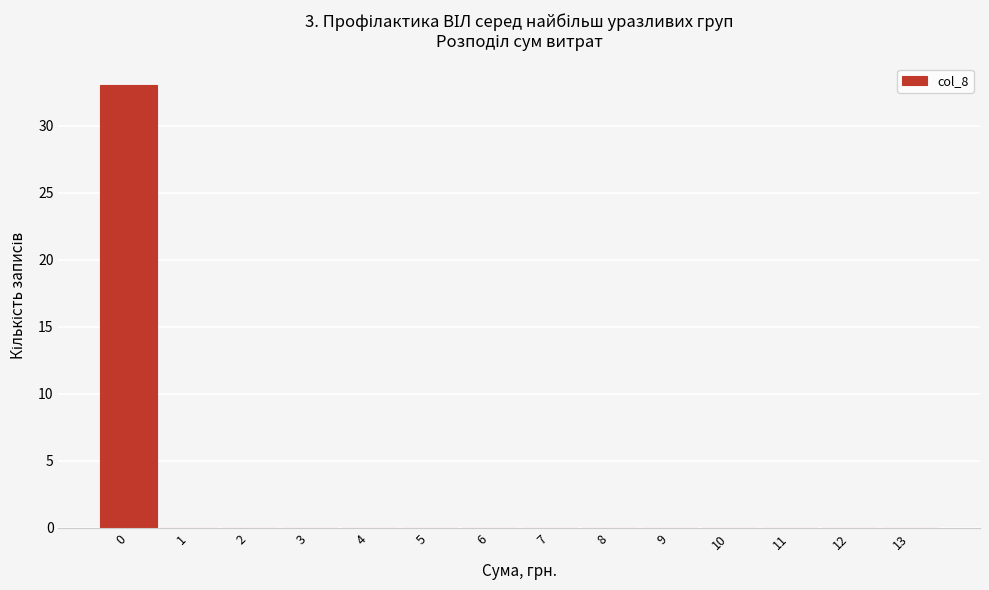

Reading right to left, extract all data points from this chart.

13=0	12=0	11=0	10=0	9=0	8=0	7=0	6=0	5=0	4=0	3=0	2=0	1=0	0=33